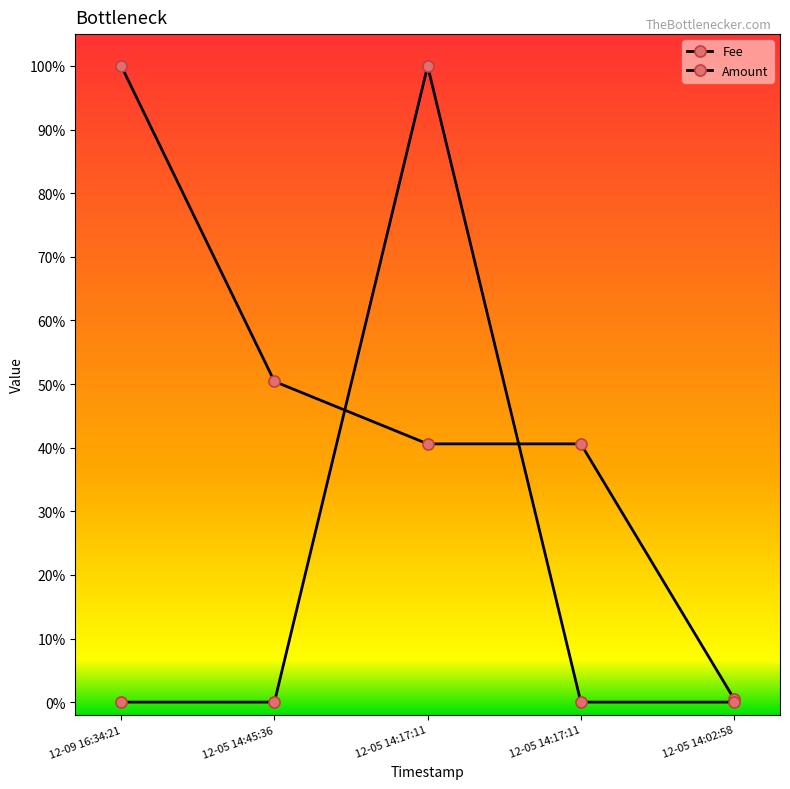

Which series has the largest total across all categories?

Fee